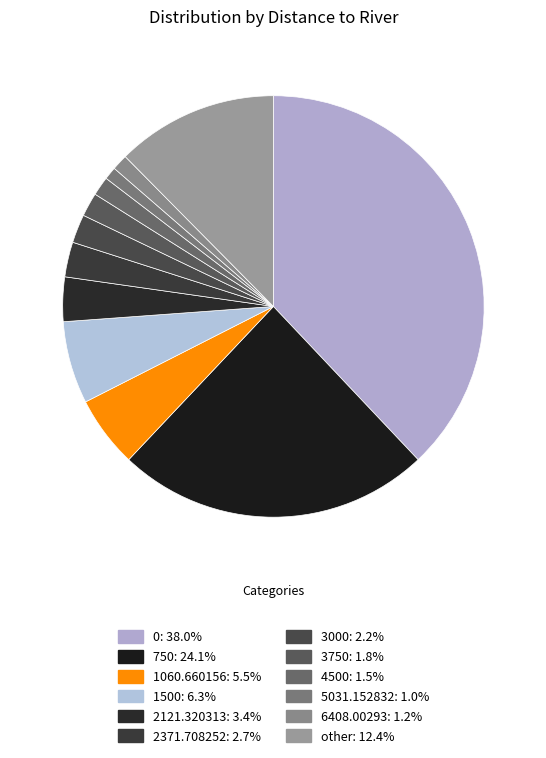

What is the total percentage of 1500 and 3000?

8.5%